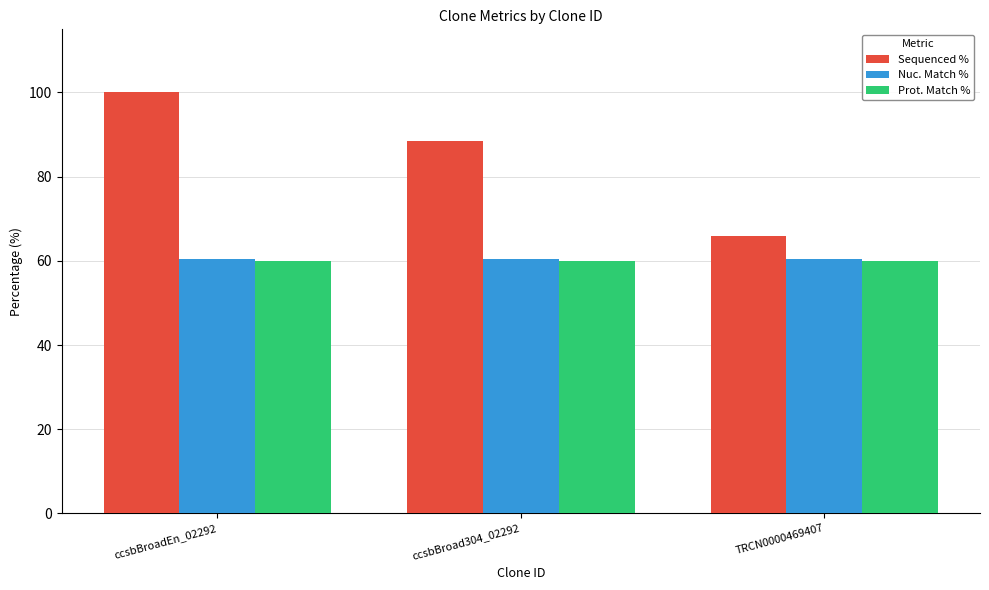

What is the difference between the highest and lowest values at ccsbBroad304_02292?

28.4